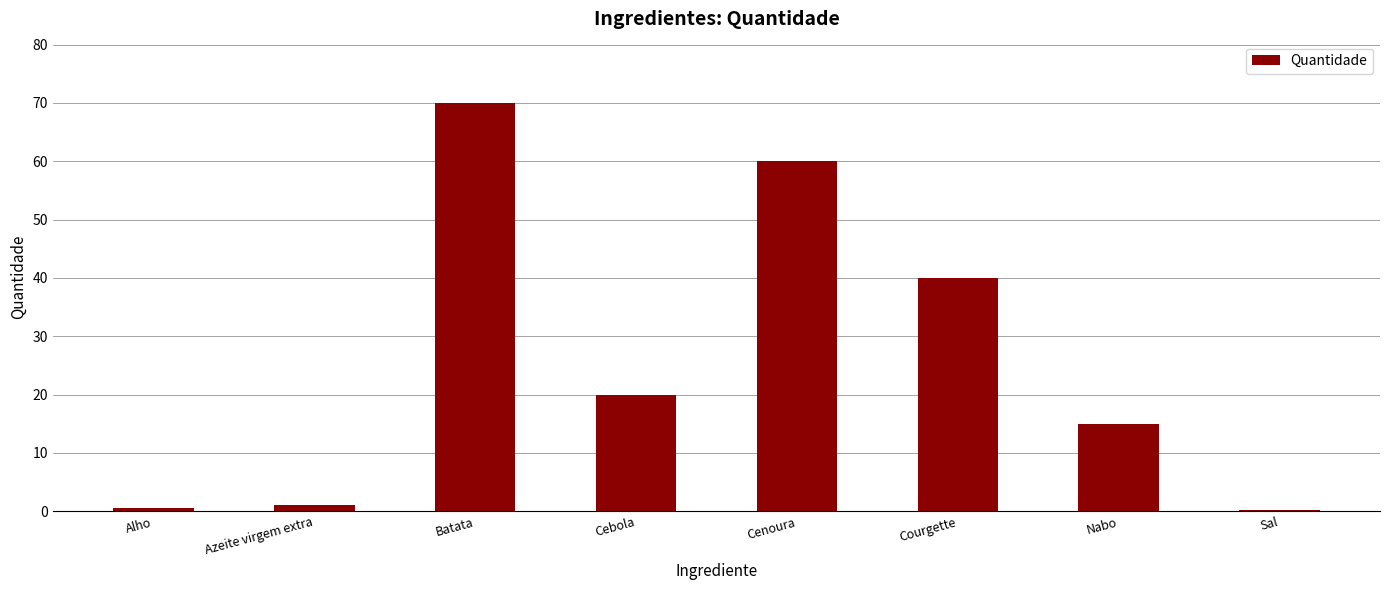

Is it true that the value at Cenoura is 93.3?

False